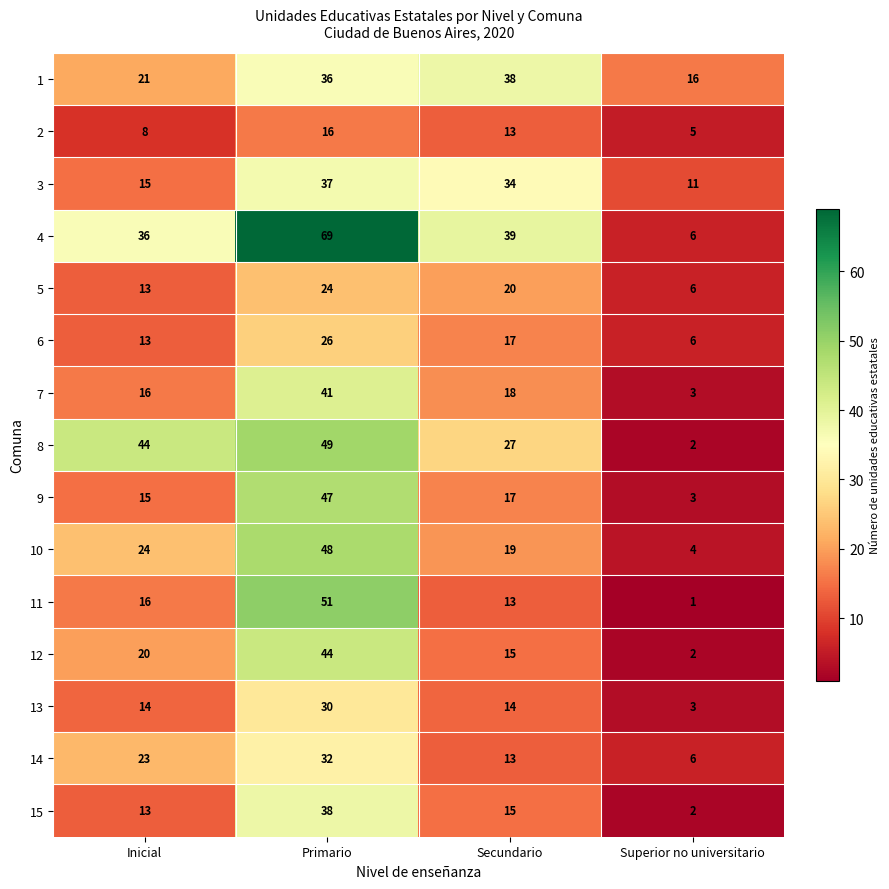

What is the spread (max minus min) of values at Superior no universitario?

15